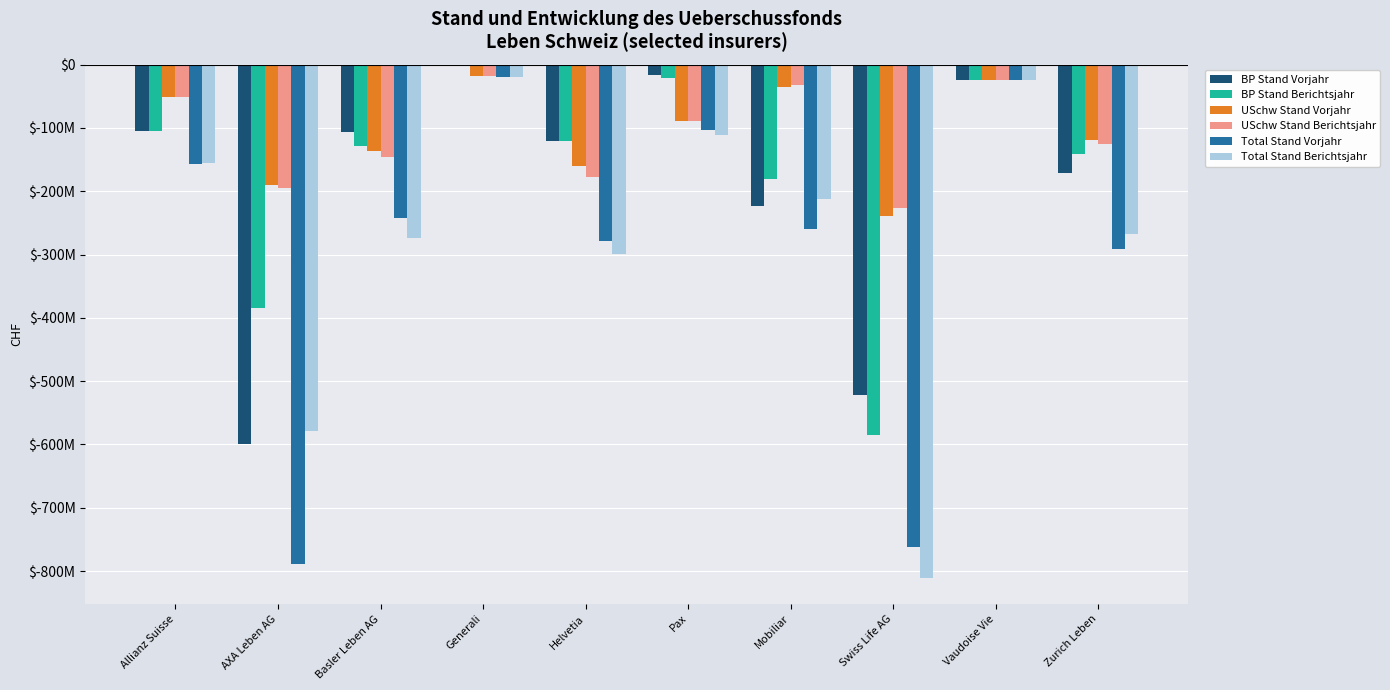

True or false: Total Stand Vorjahr has a value of -789349159 at AXA Leben AG.

True